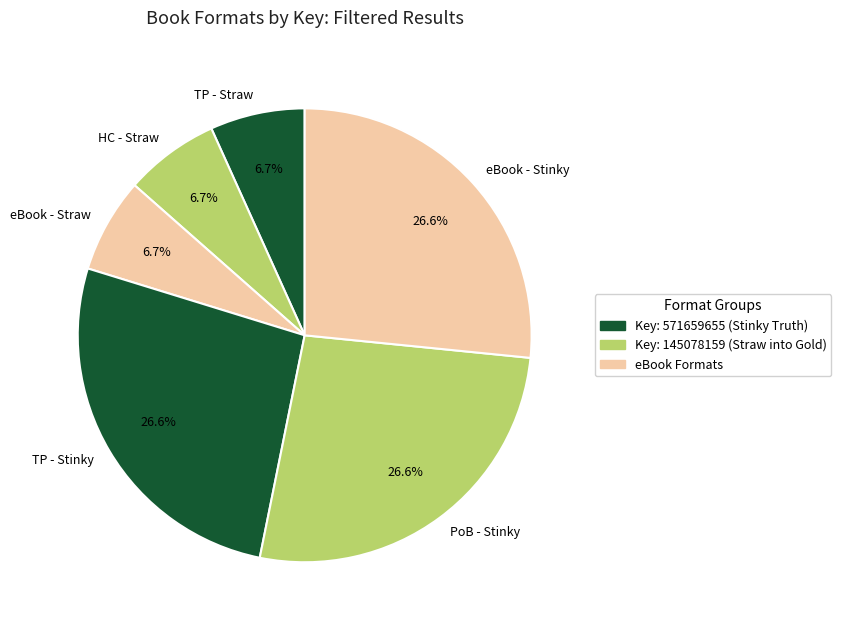

What is the ratio of the value at eBook - Straw to the value at HC - Straw?

1.0